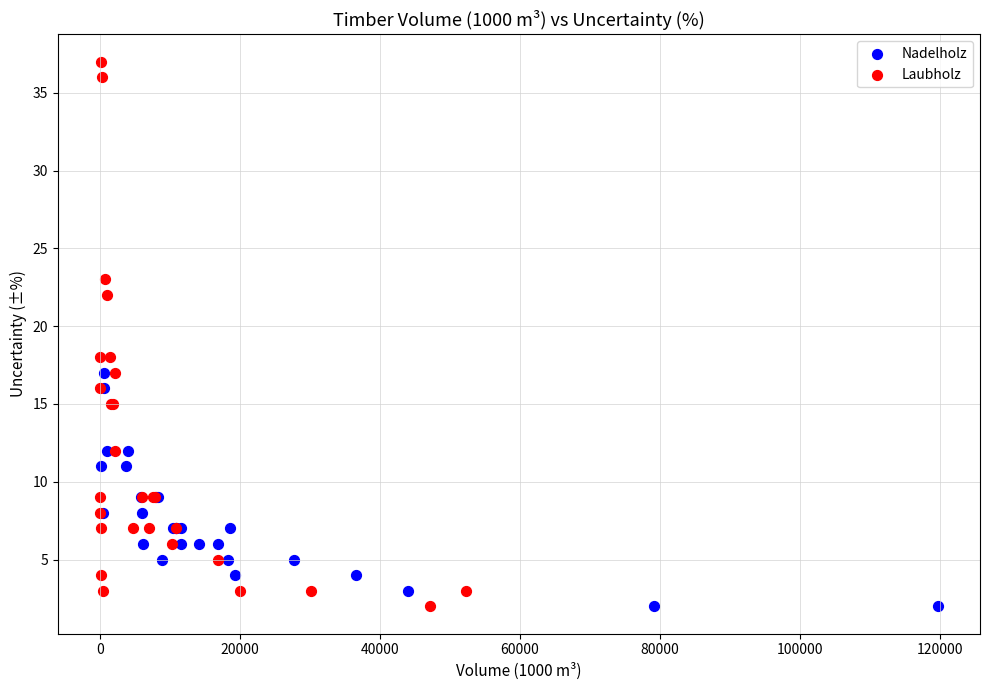

Which series contains the highest Y value?

Laubholz